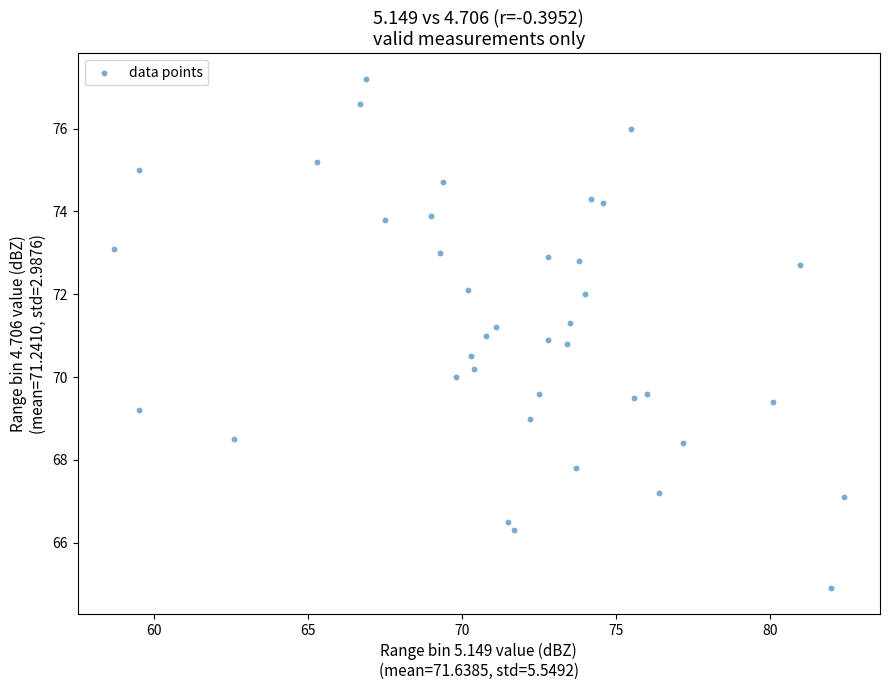

What is the range of X values (max minus min)?

23.7